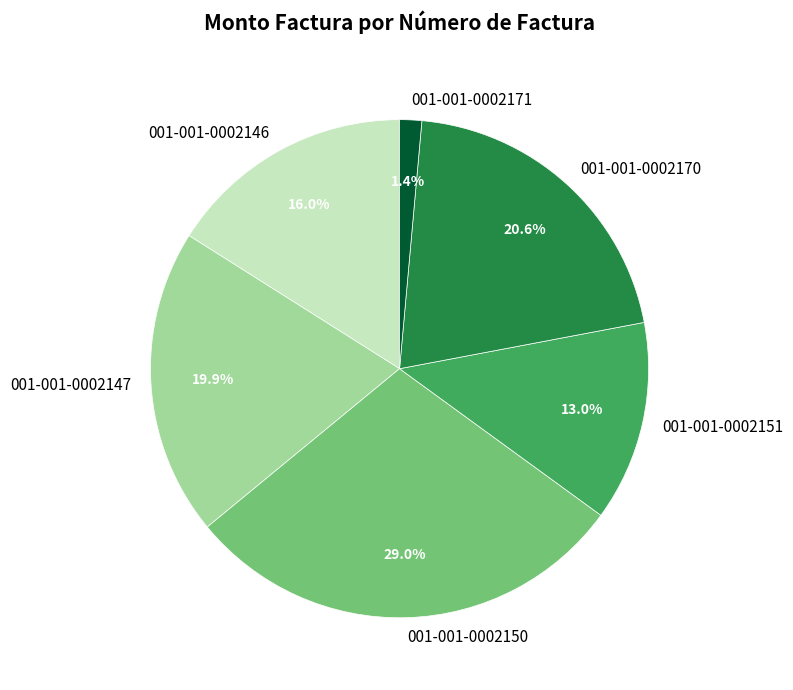

True or false: 001-001-0002147 accounts for 20% of the total.

True